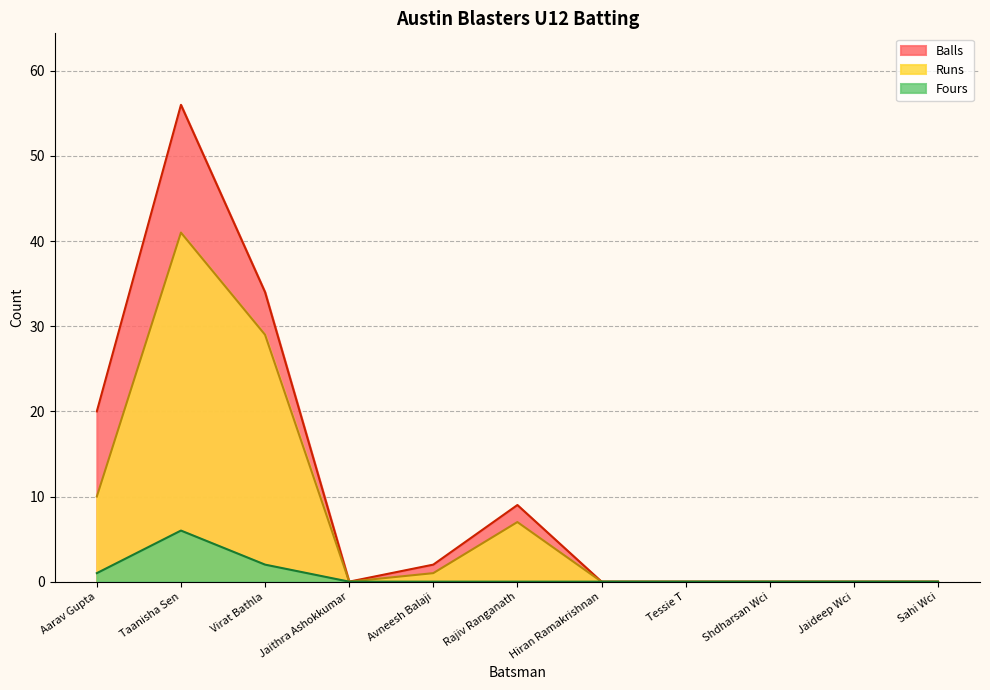

Between Taanisha Sen and Virat Bathla, which series saw the biggest shift?

Balls